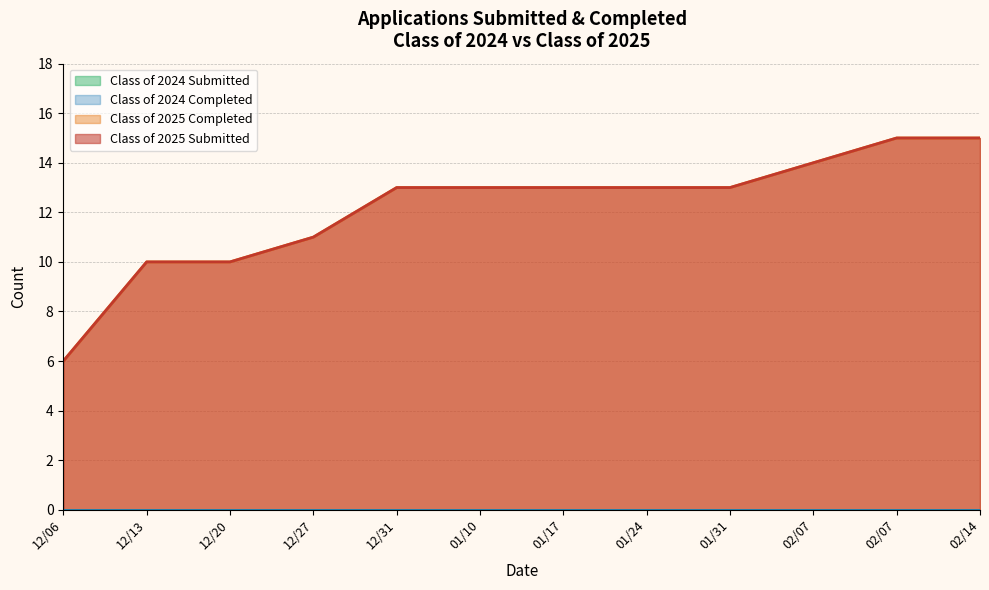

At which category does the chart reach its peak across all series?

02/07